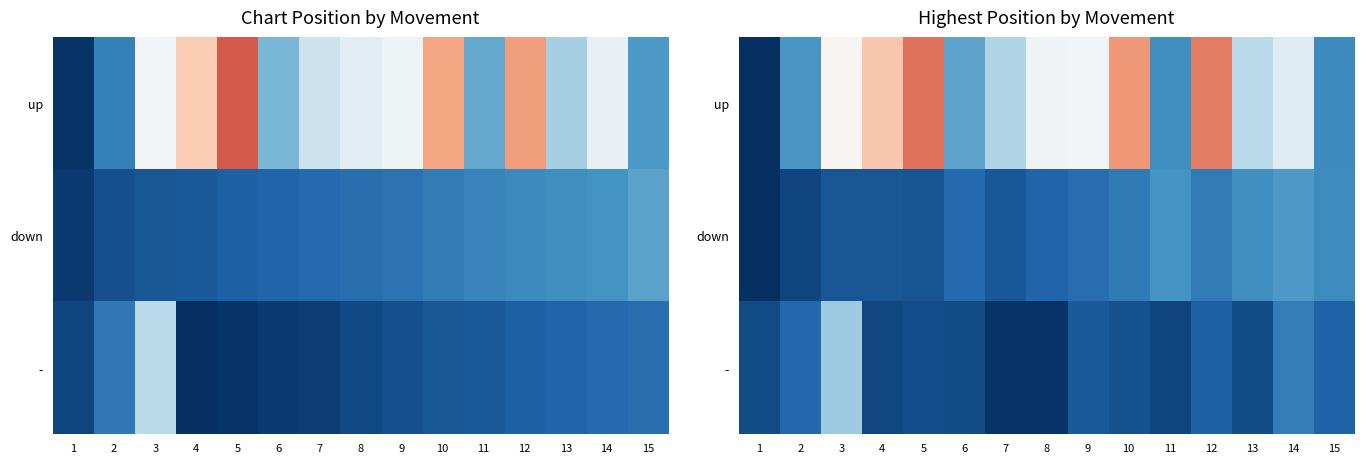

Which series has the largest total across all categories?

up